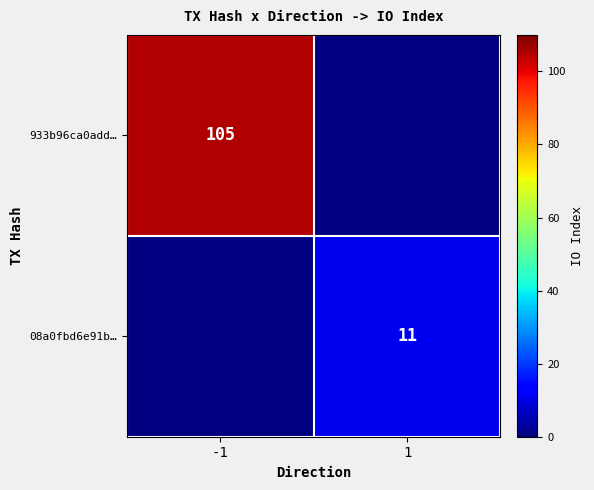

True or false: 08a0fbd6e91b… has a value of 6 at 1.

False